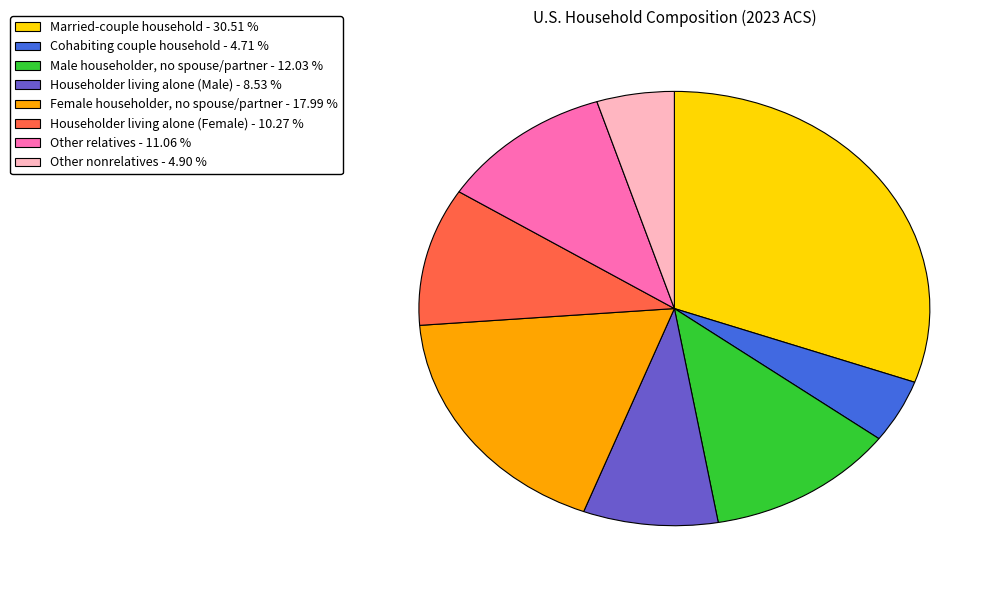

Do Cohabiting couple household and Other nonrelatives together represent more than half of the pie?

No